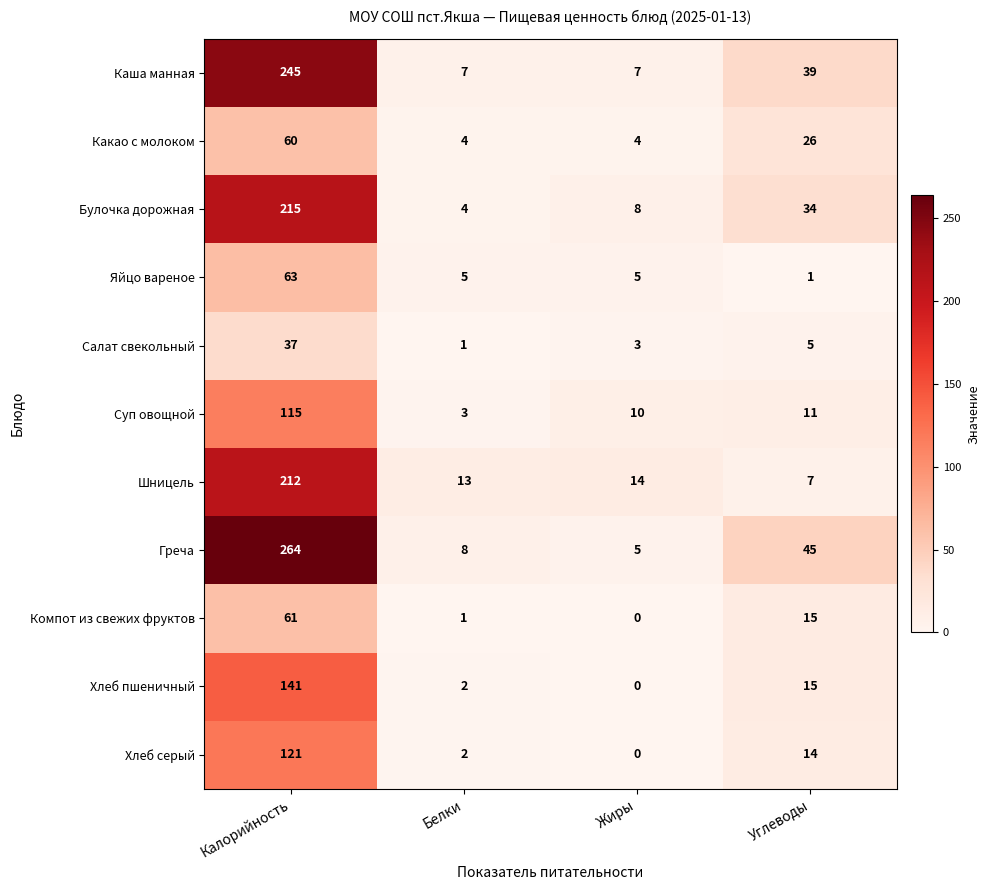

At how many categories does at least one series exceed 112?

1